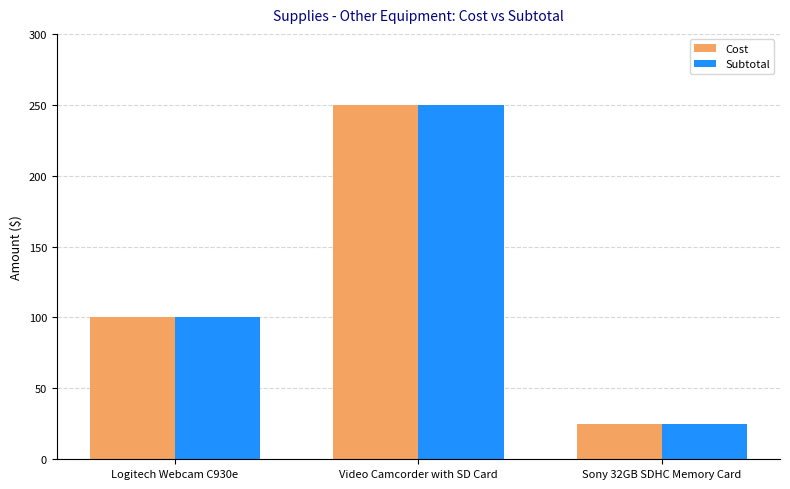

What is the value of the Subtotal bar at the 1st from the left?

100